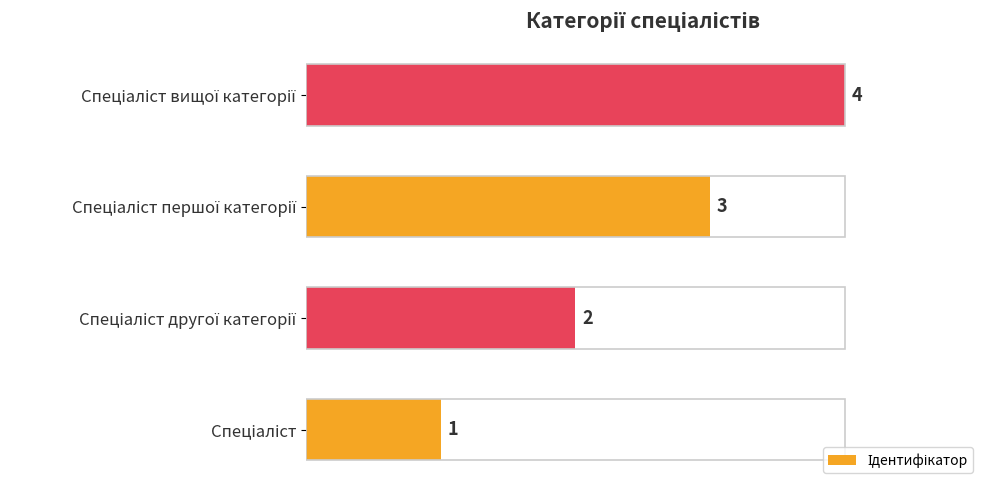

Count the values in the range 2 to 4.

3